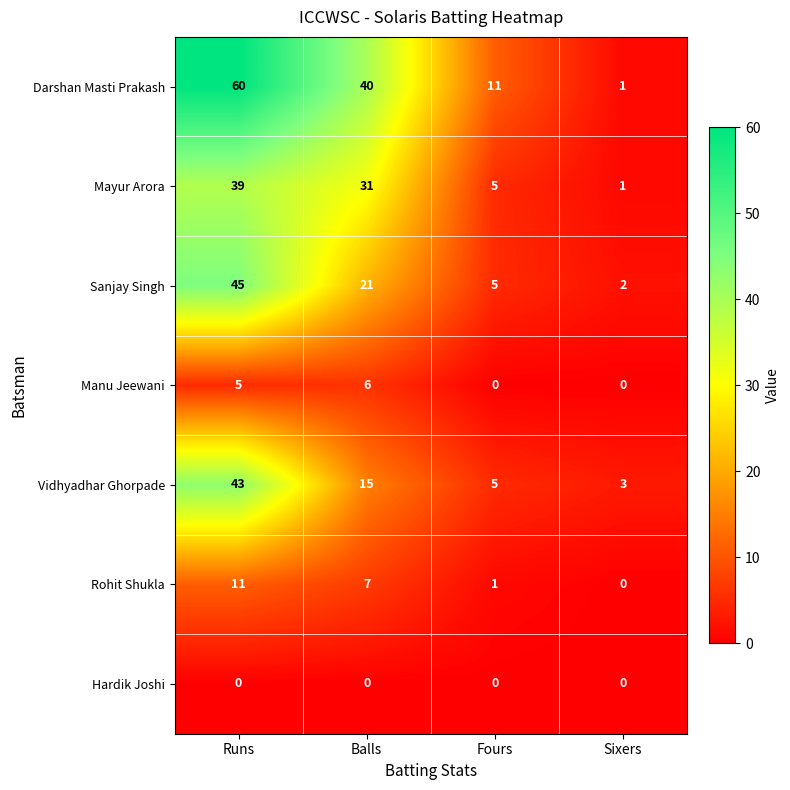

What is the sum of all Vidhyadhar Ghorpade values?

66